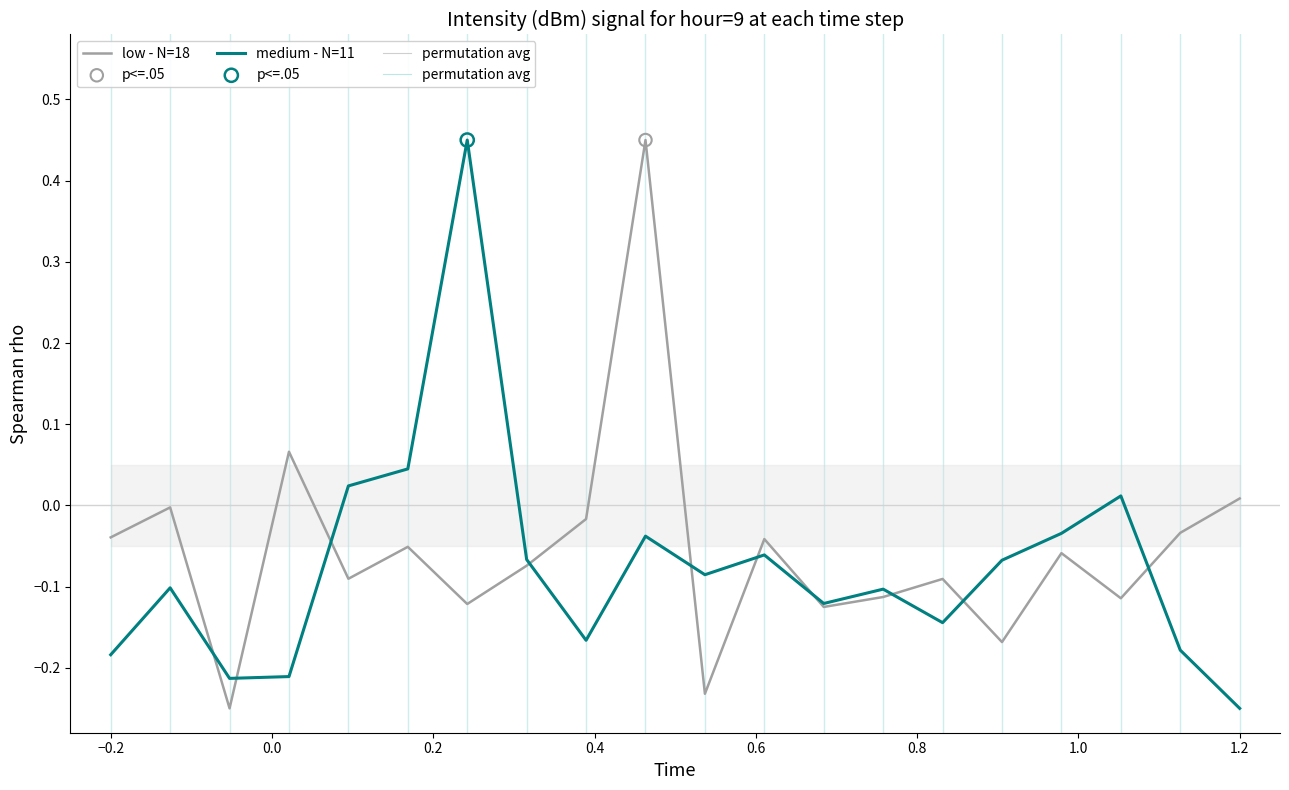

Which series contains the highest Y value?

low - N=18